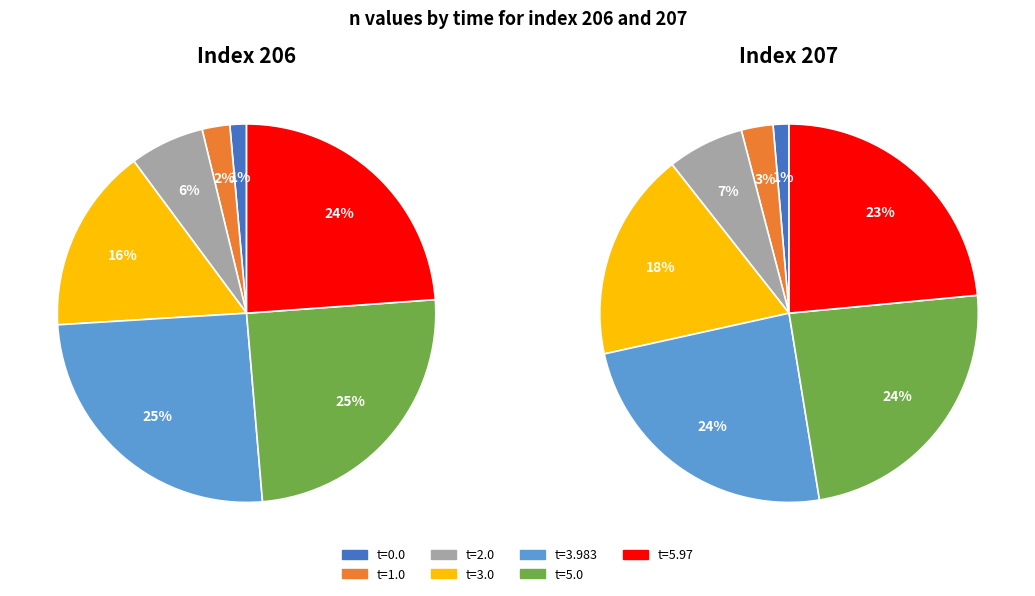

Rank the series at 2.0 from highest to lowest value.

207, 206